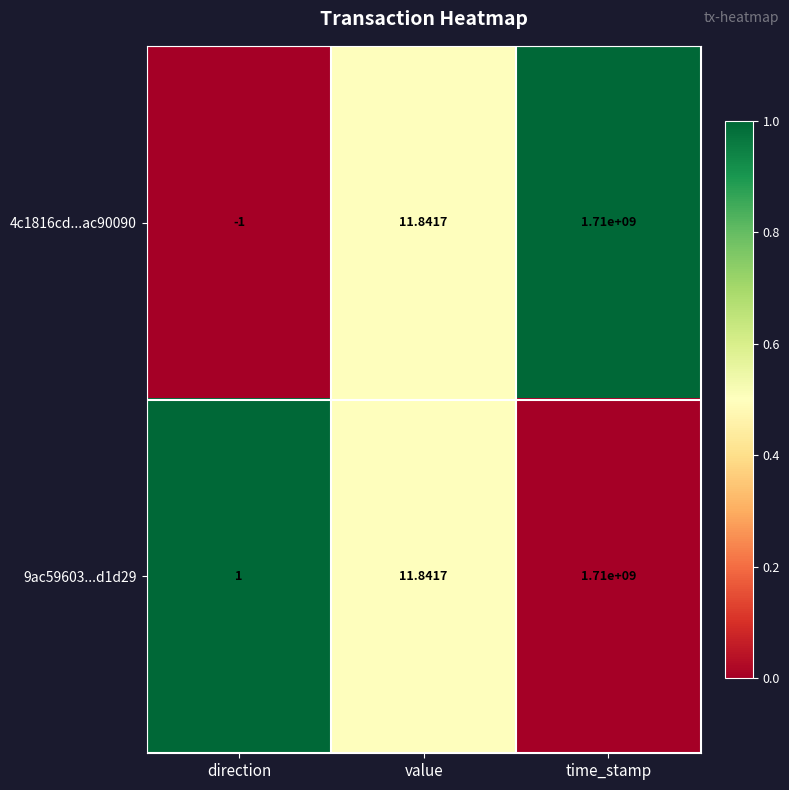

At which label does 4c1816cd...ac90090 reach its peak?

time_stamp